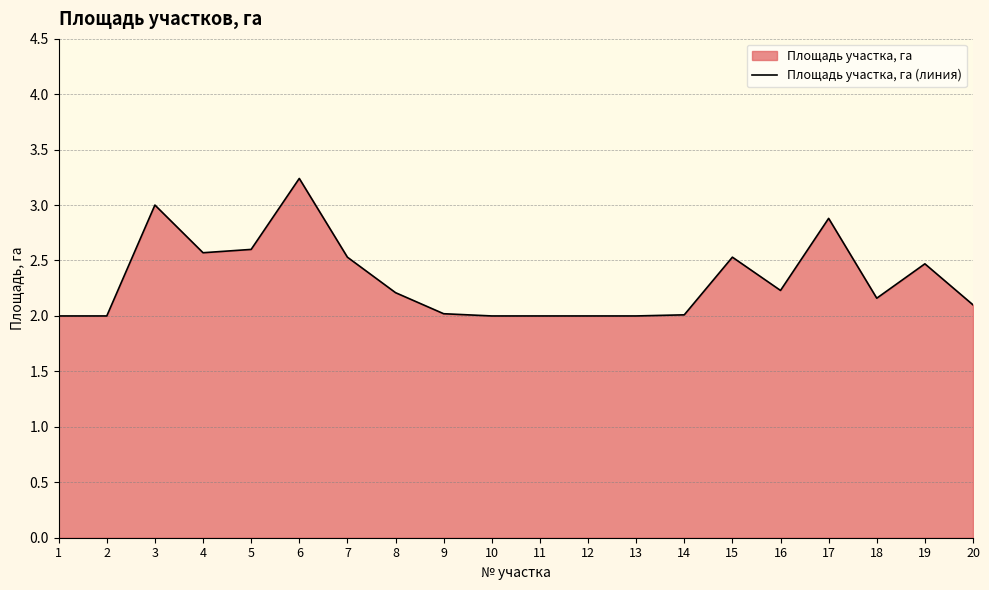

Where is the data nearest to the value 2?

1